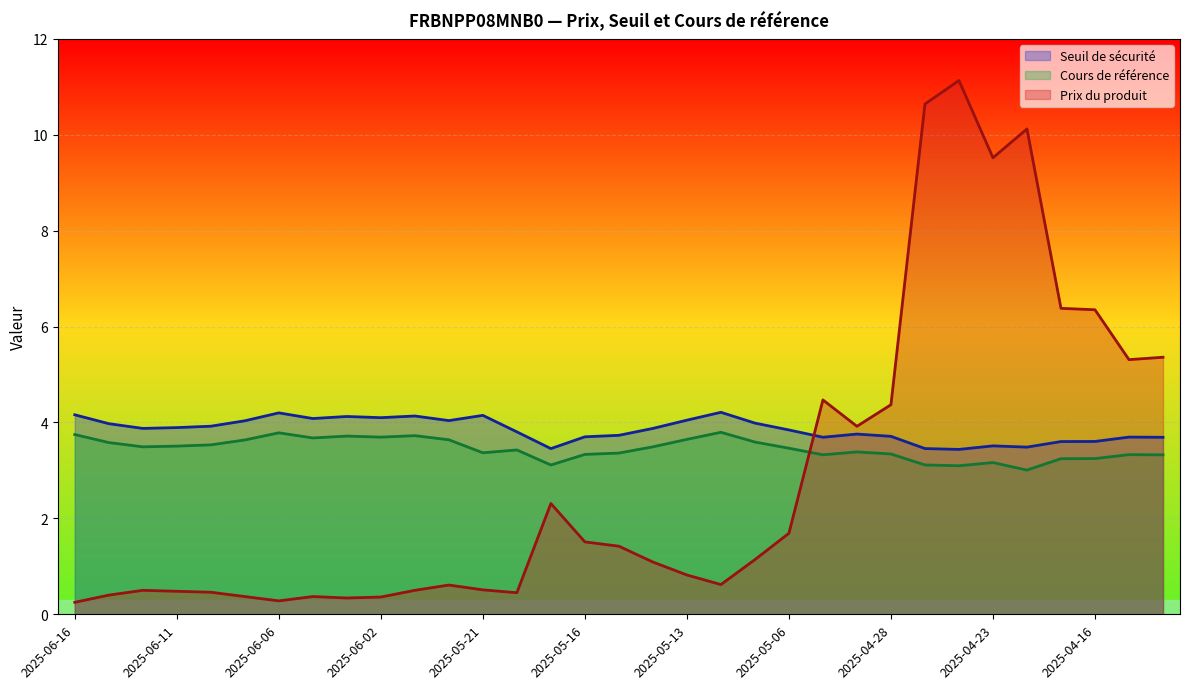

How many intersections are there between Cours de référence and Prix du produit?

1